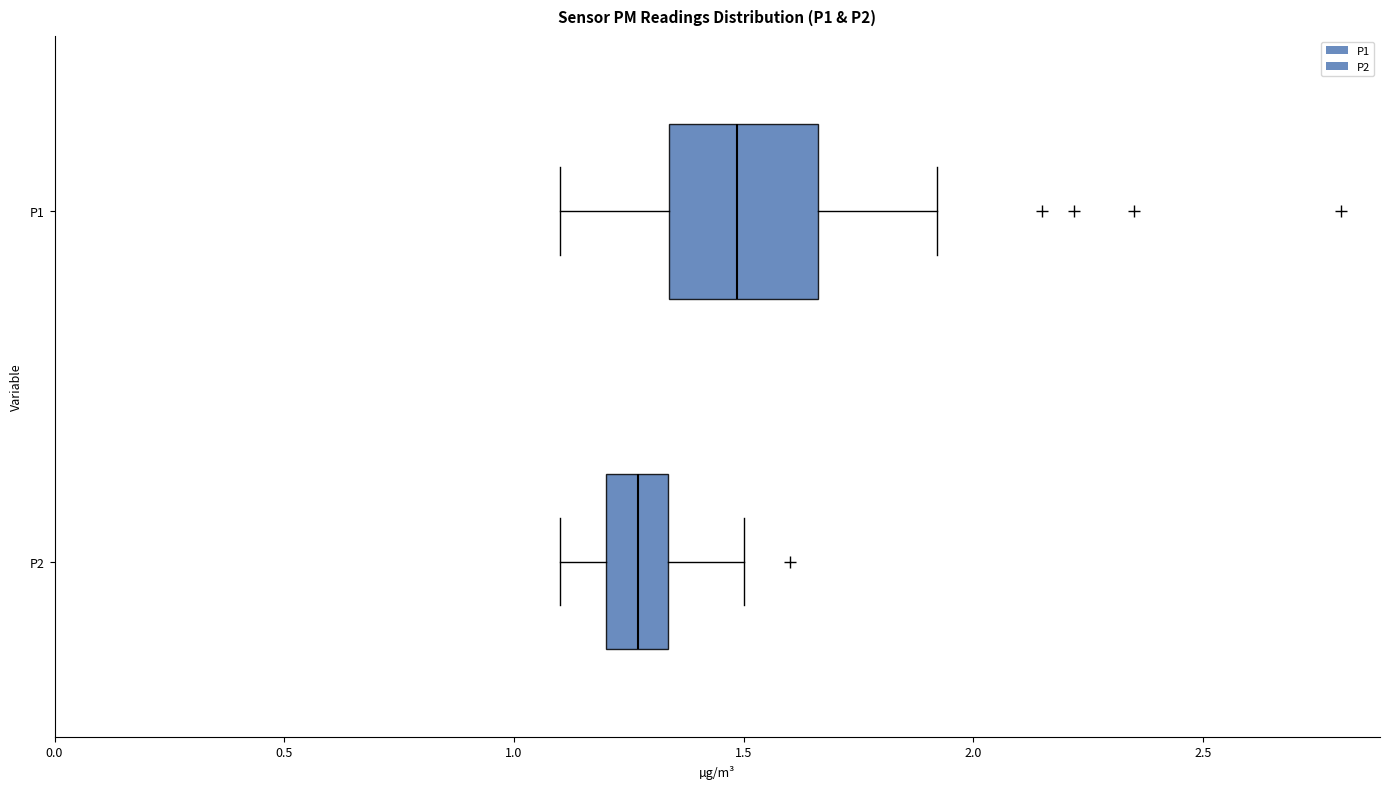

Reading bottom to top, read every box against the x-axis: the position of its median line, the range the box covers, and the ends of its whiskers. The values are not printed on the chart, so give them approximately, as read against the axis.

P2: median 1.25, box 1.20 to 1.35, whiskers 1.10 to 1.50
P1: median 1.50, box 1.35 to 1.65, whiskers 1.10 to 1.90